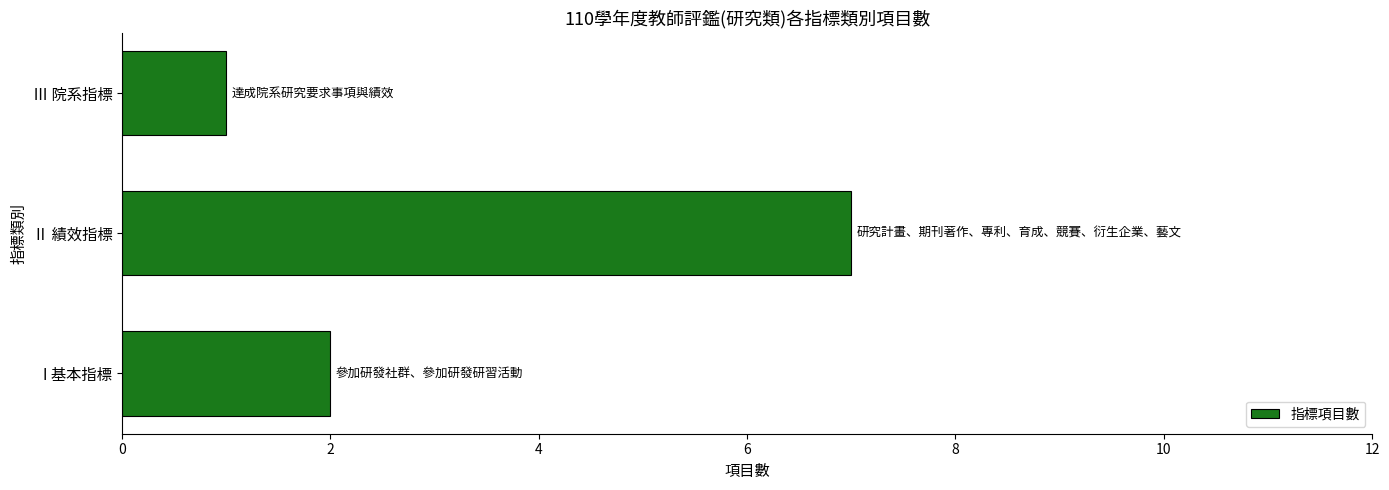

The value at Ⅲ 院系指標 is 0. True or false?

False